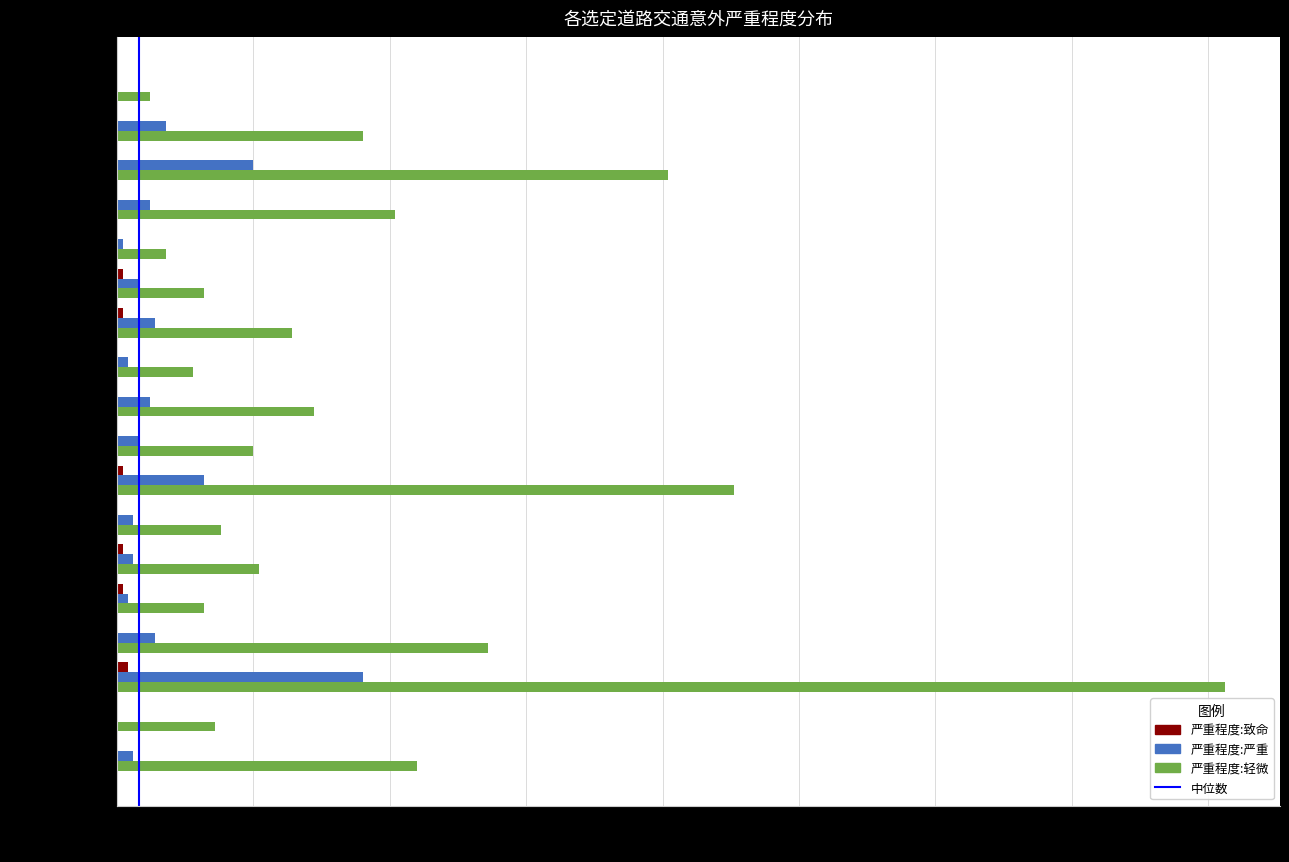

Between 北大屿山公路 and 元朗公路, which series saw the biggest shift?

严重程度:轻微